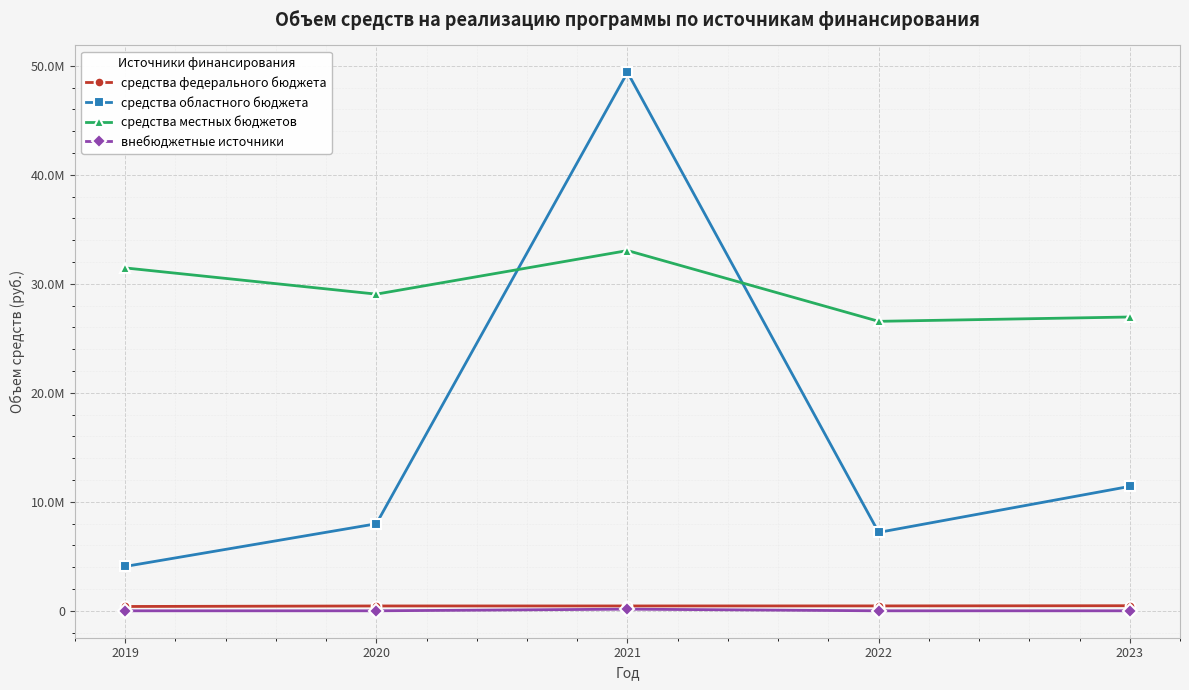

What is the value of the средства местных бюджетов point at the 4th from the left?

26553644.8